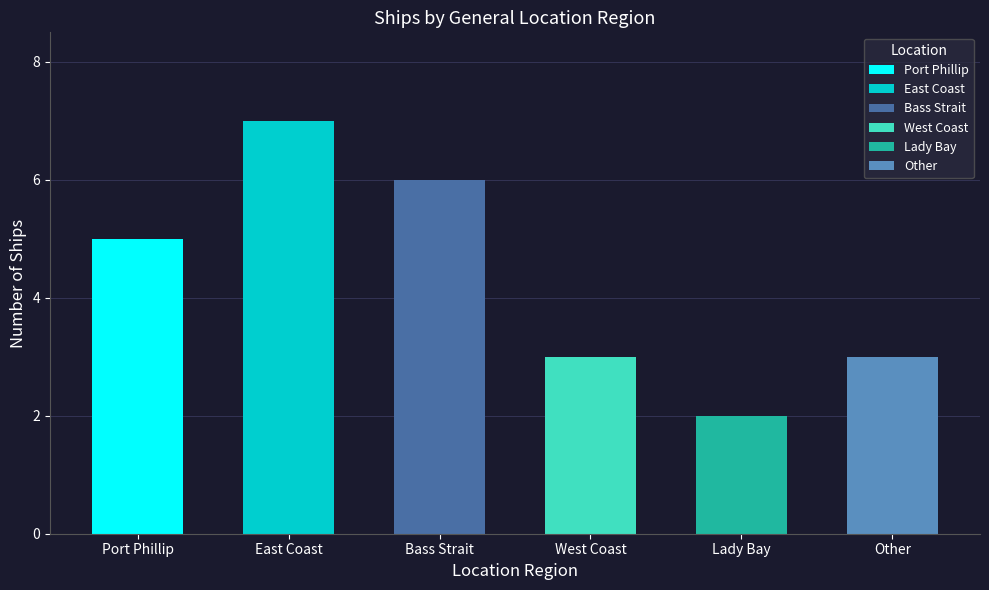

List the labels in order of value, smallest first.

Lady Bay, West Coast, Other, Port Phillip, Bass Strait, East Coast